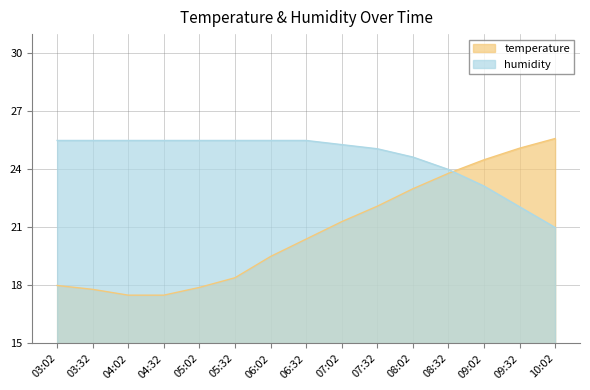

What is the highest value of the humidity series?

25.5